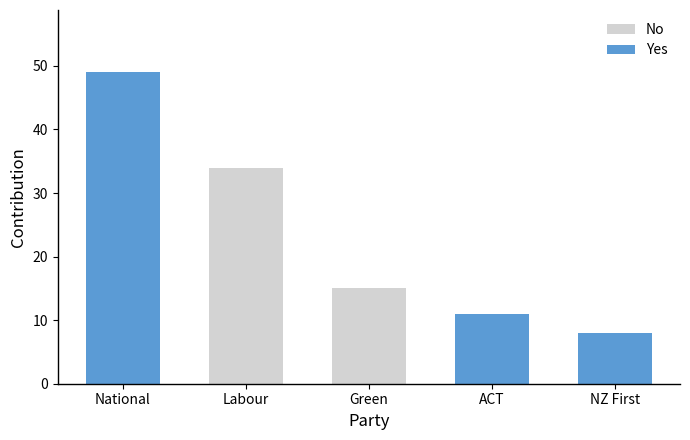

How many values in Yes are above zero?

3